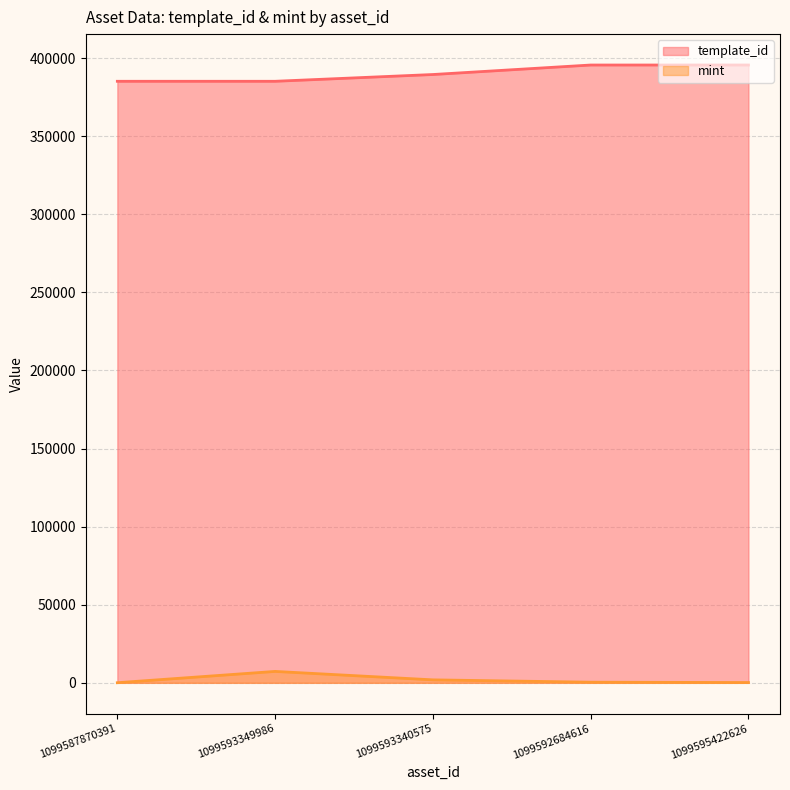

Which category has the highest value in the template_id series?

1099595422626